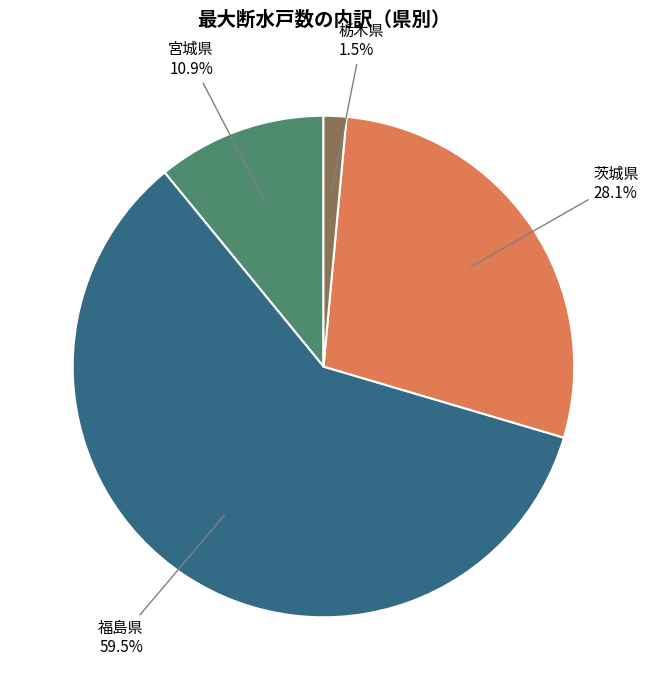

To the nearest percent, what is the difference between the largest and smallest slice percentages?

58%